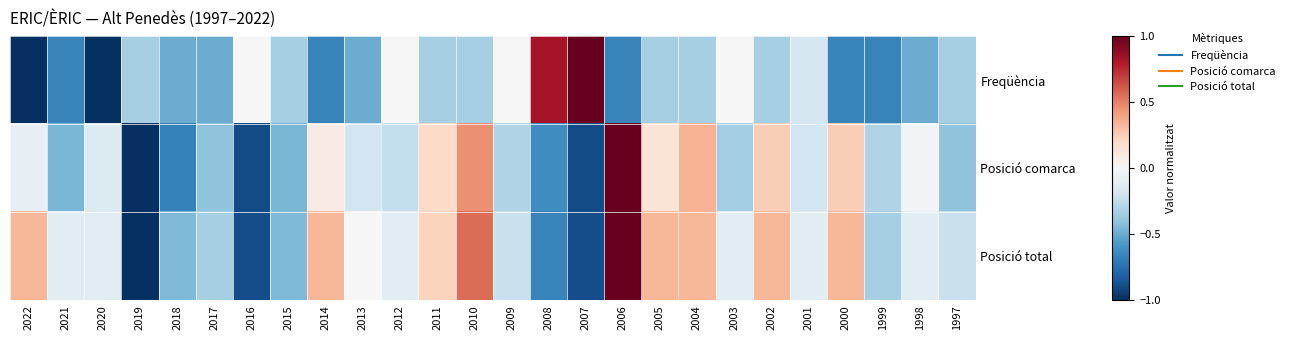

Rank the series at 2020 from highest to lowest value.

Posició total, Posició comarca, Freqüència